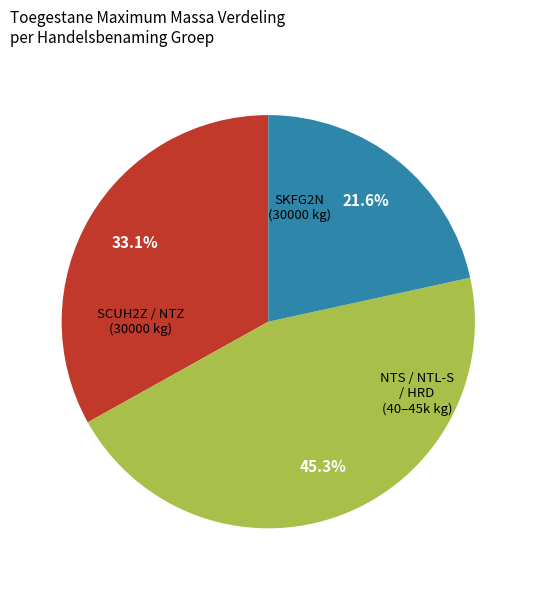

To the nearest percent, what is the difference between the largest and smallest slice percentages?

24%